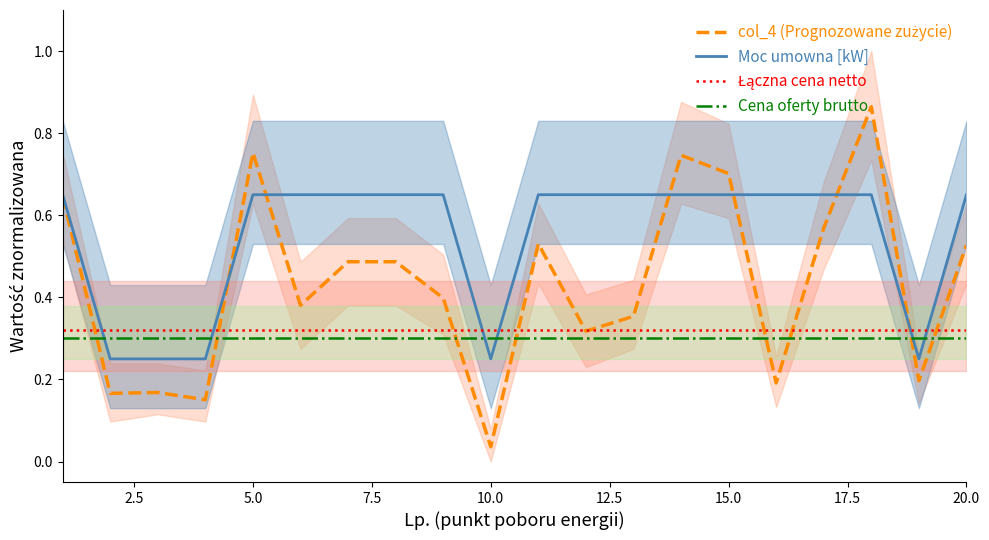

How many times do Cena oferty brutto and Moc umowna [kW] cross each other?

6